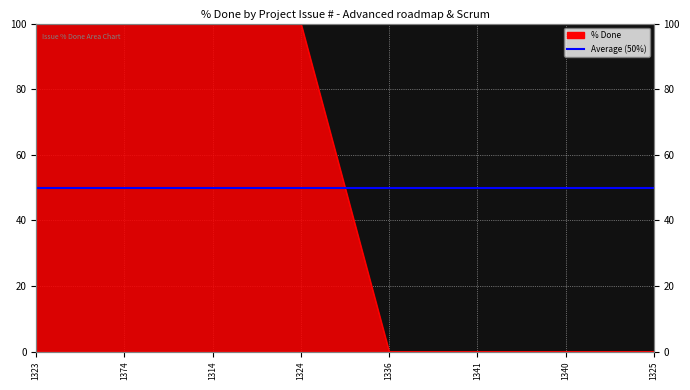

The chart shows a value of 54 at 1340. True or false?

False